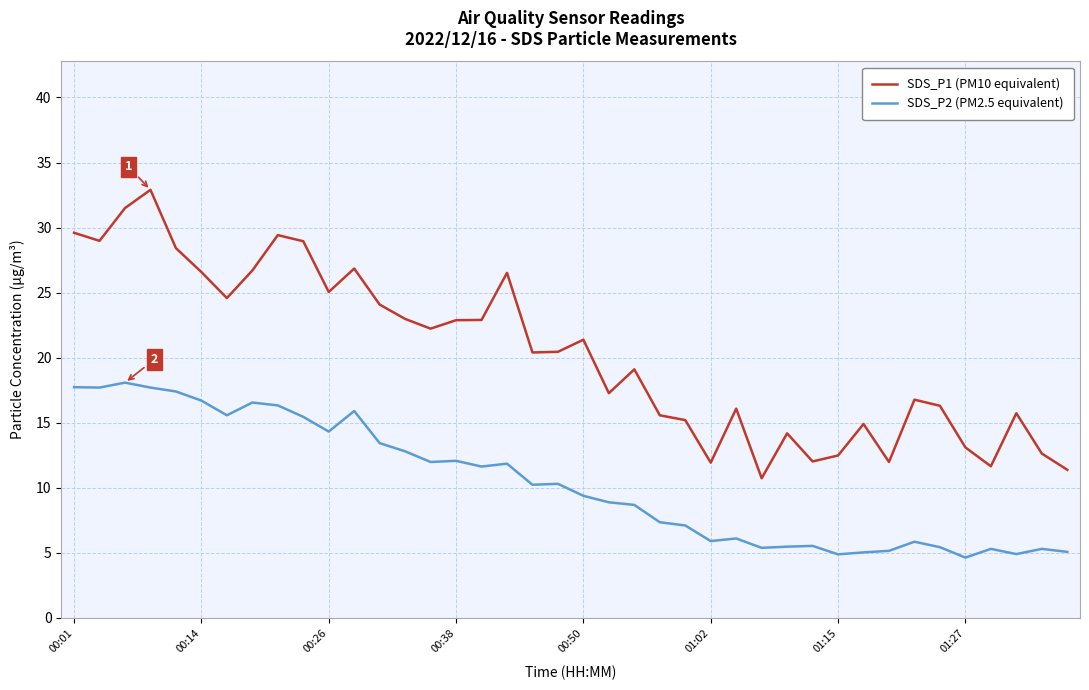

What is the smallest value displayed?

4.6